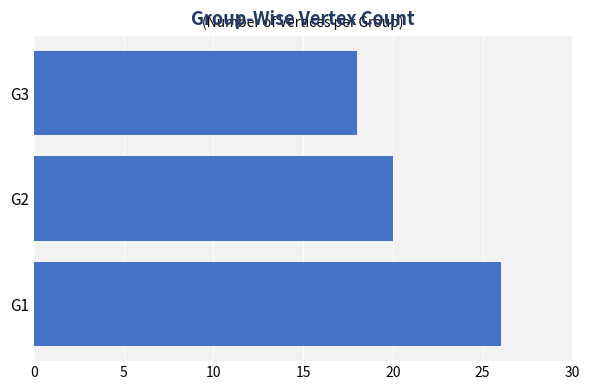

The value at G1 is 8. True or false?

False